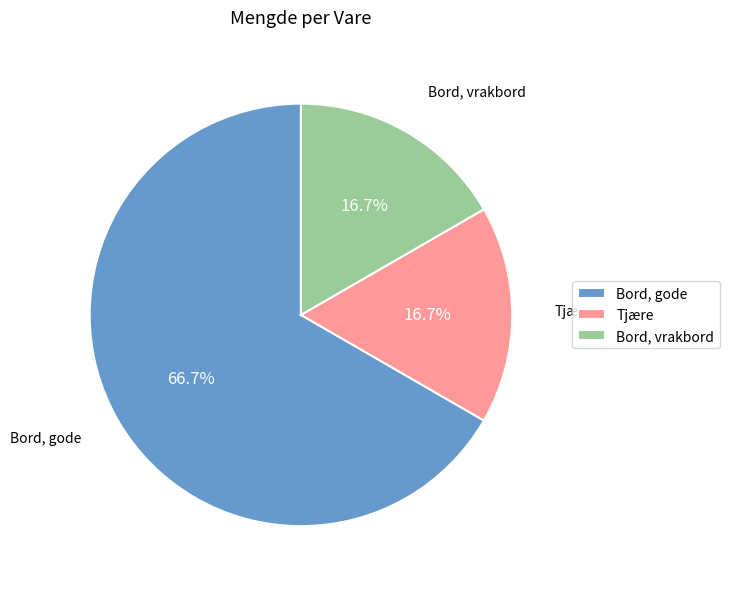

Is it true that Tjære is 24% of the pie?

False